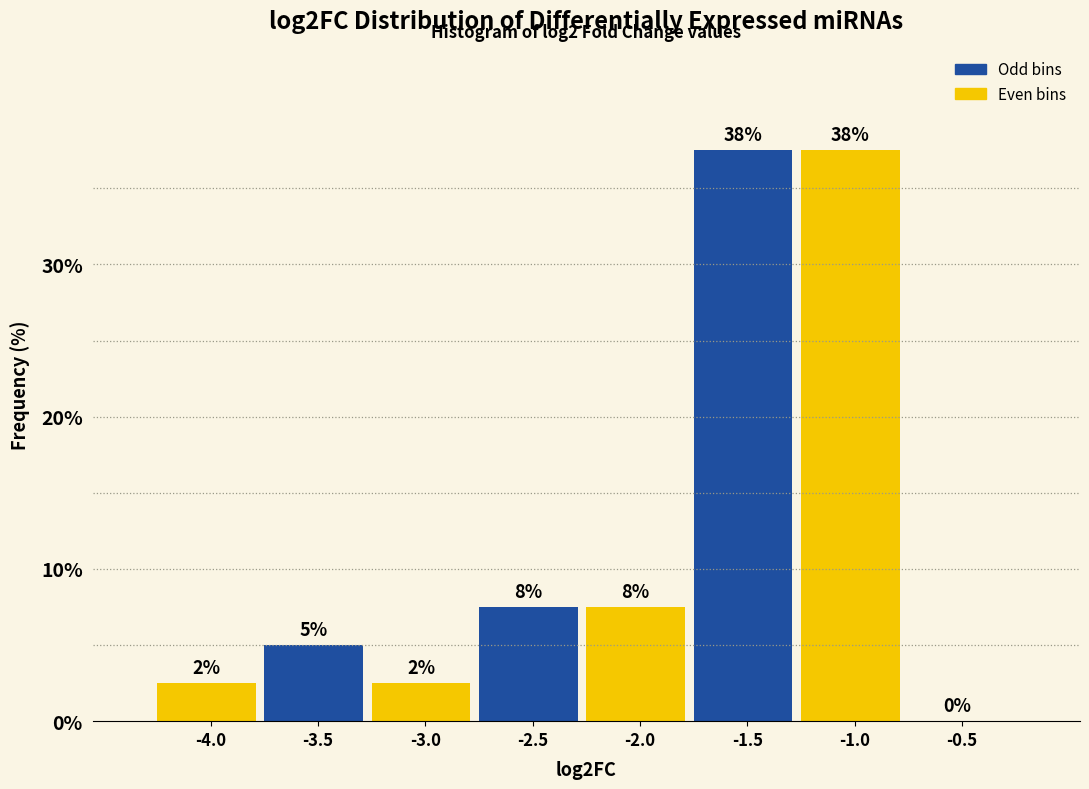

Are the bars horizontal?

No